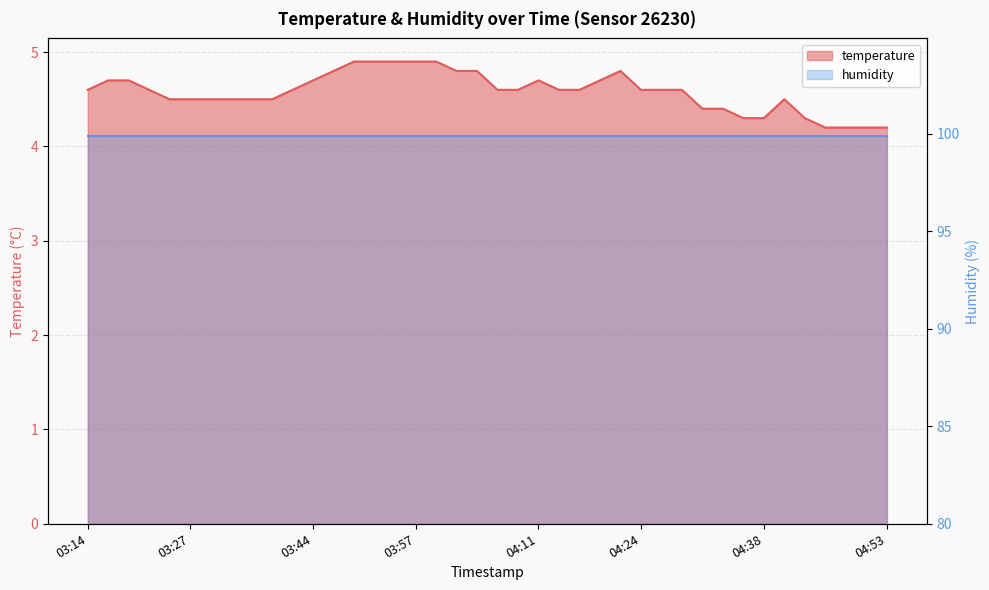

The value at 04:34 is 2.7. True or false?

False